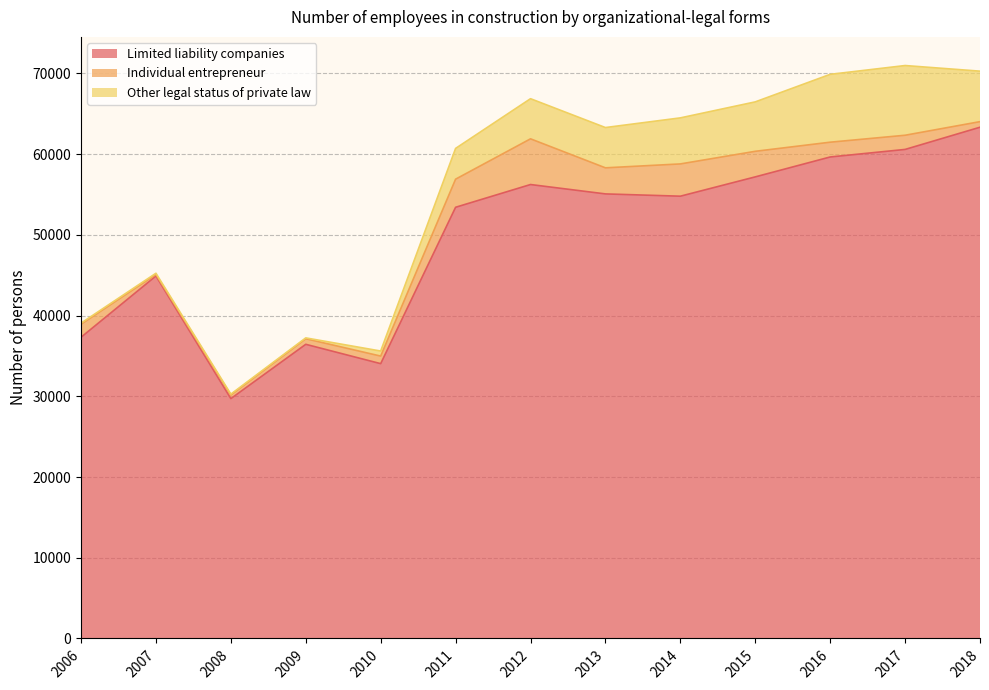

True or false: Other legal status of private law has a value of 9054 at 2015.

False